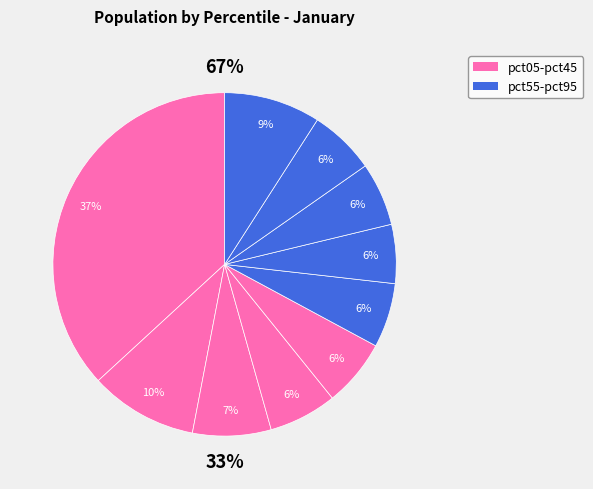

Which category has the smallest portion of the pie?

pct65